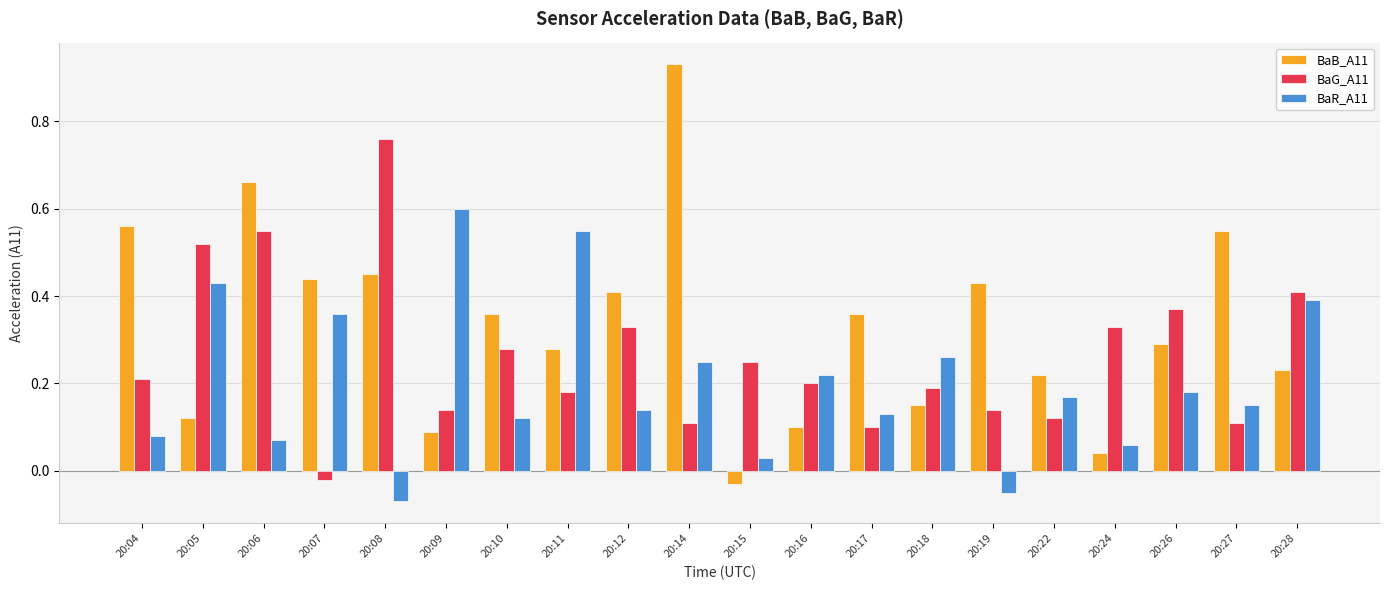

Which category has the highest value in the BaG_A11 series?

20:08